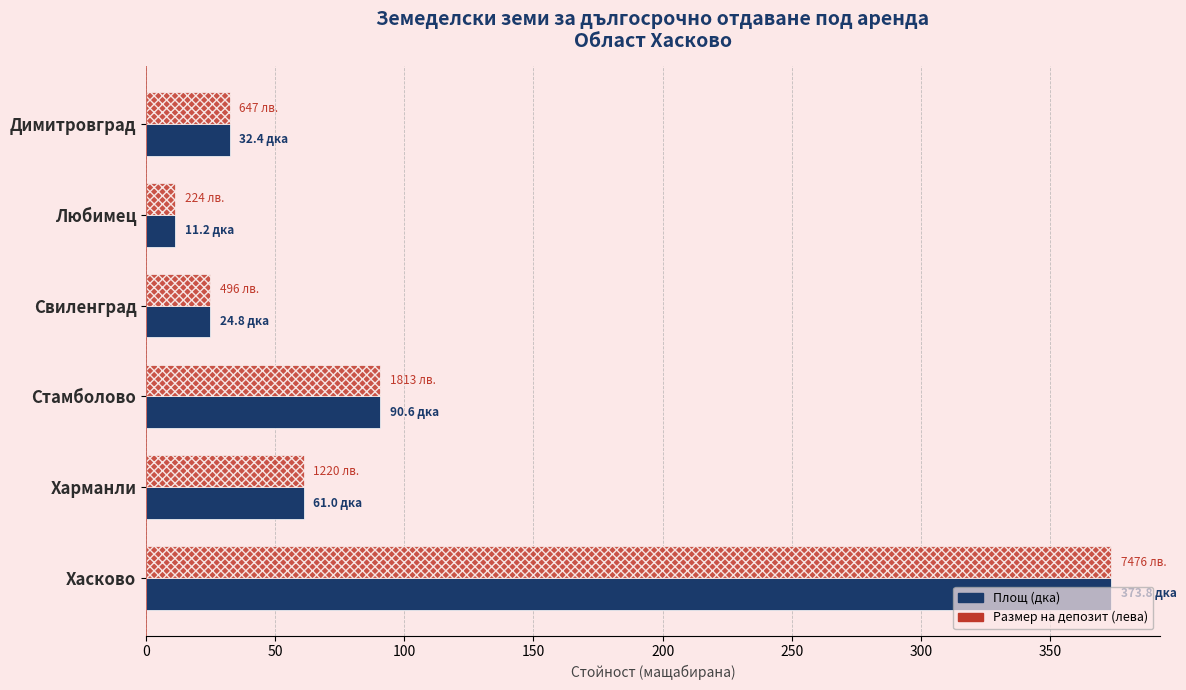

What is the greatest value displayed?

373.8